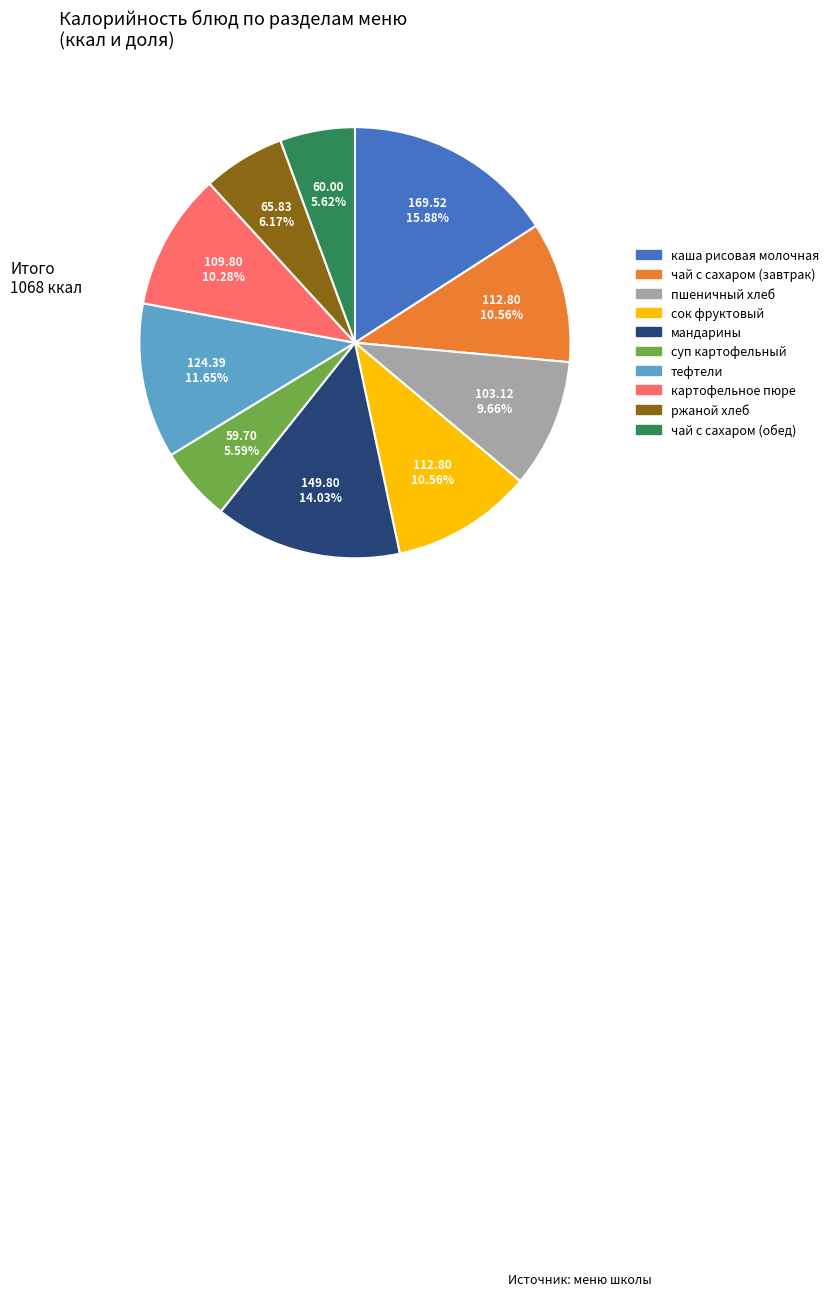

Is there any slice that represents more than half of the pie?

No